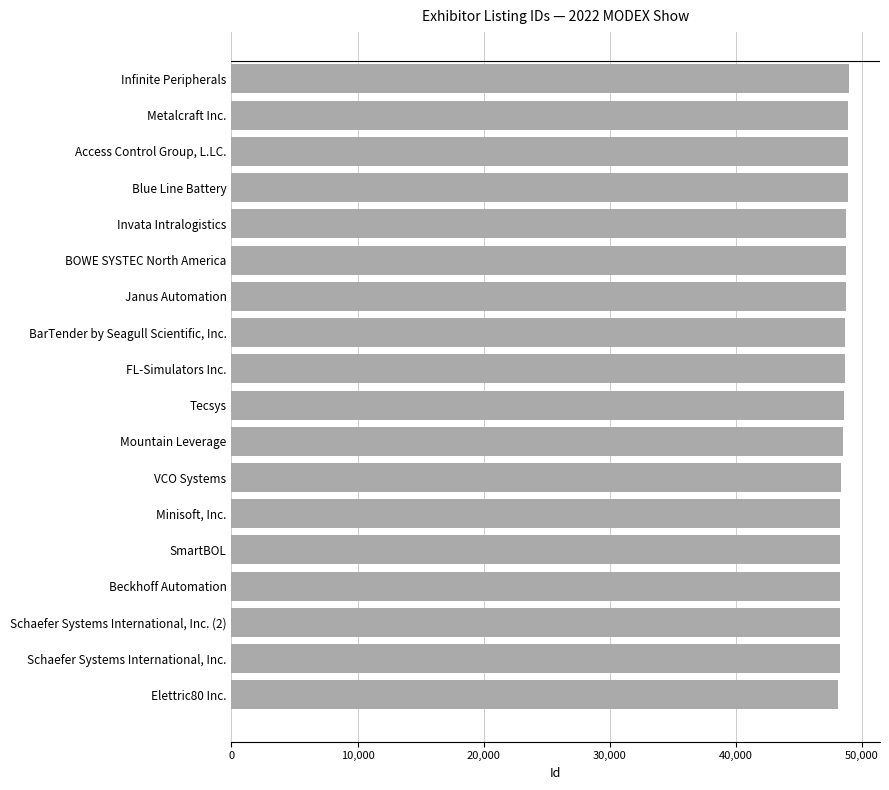

What is the value of the 4th bar from the top?

48870